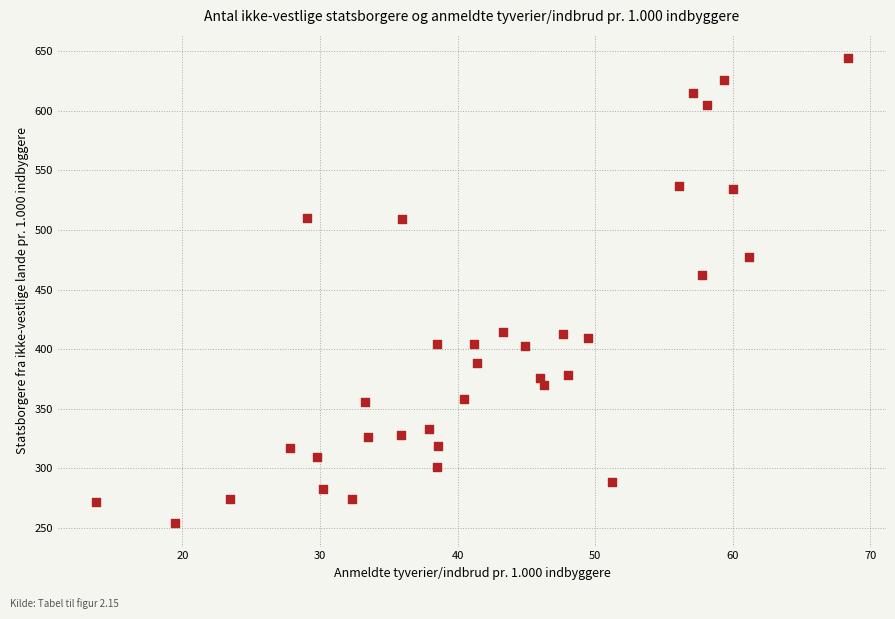

What is the range of Y values (max minus min)?

390